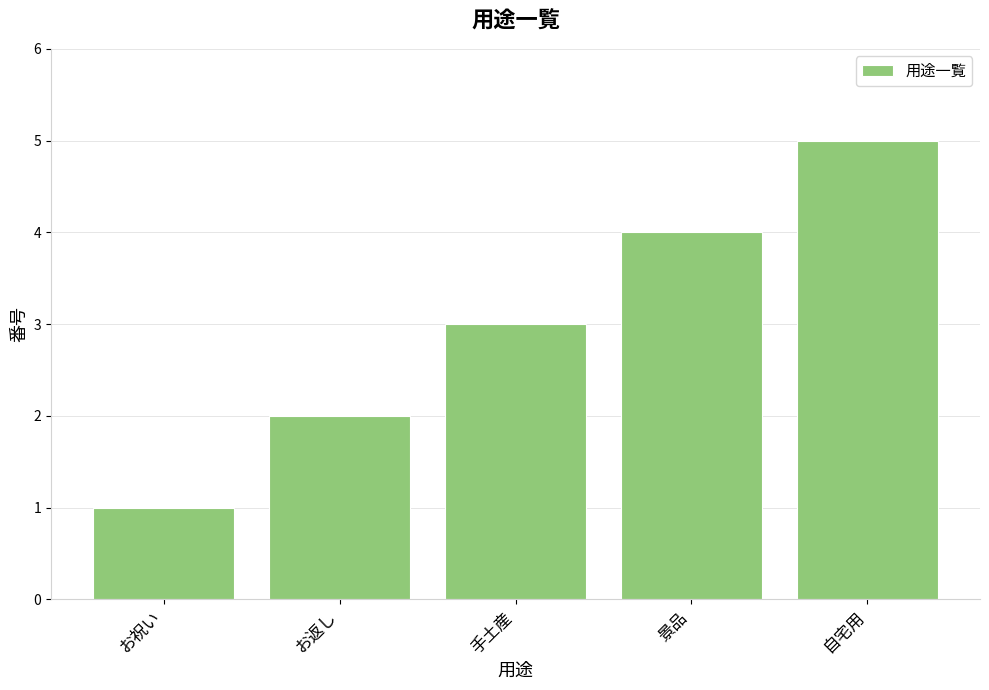

How many distinct data groups are displayed?

1